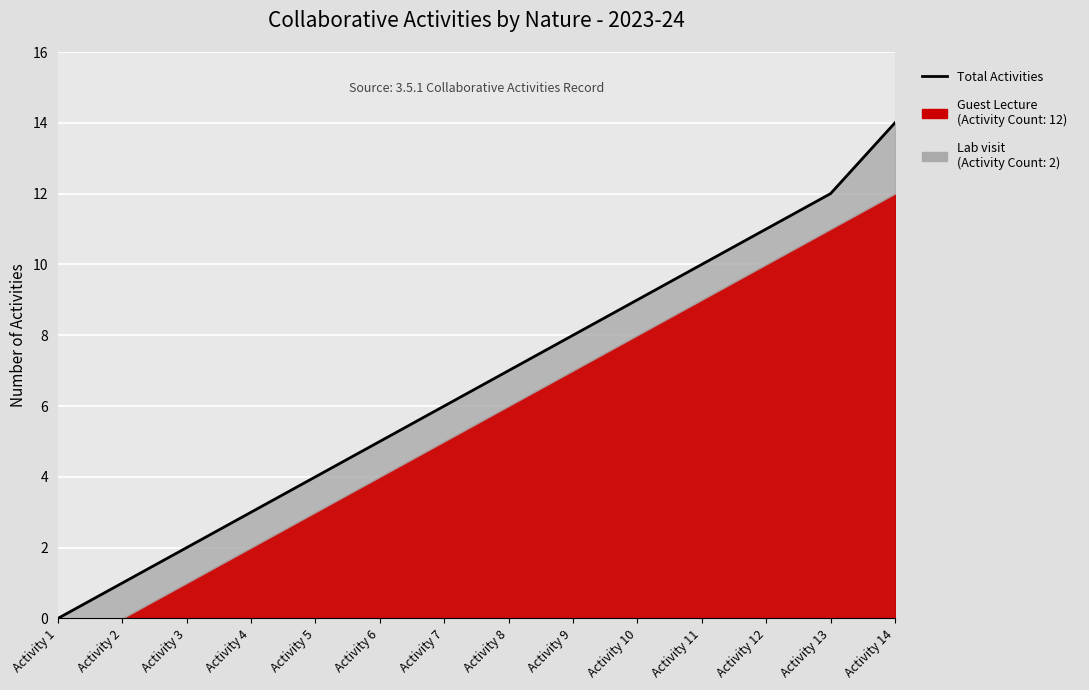

Reading left to right, extract all data points from this chart.

0	1	2	3	4	5	6	7	8	9	10	11	12	14